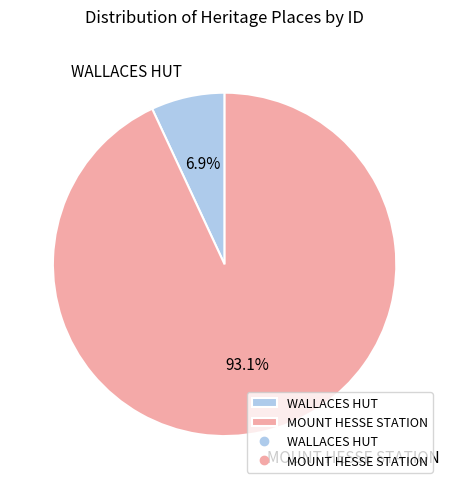

Is there any slice that represents more than half of the pie?

Yes